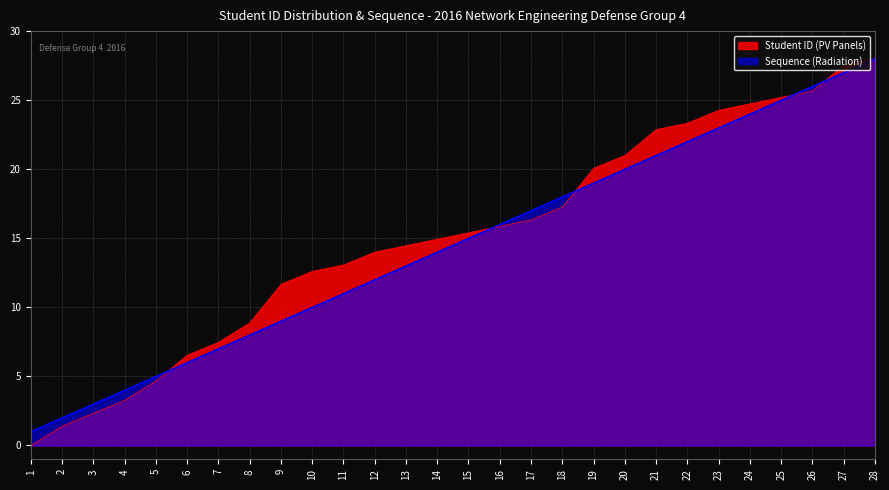

List the series in order of their overall mean, highest first.

Student ID (PV Panels), Sequence (Radiation)